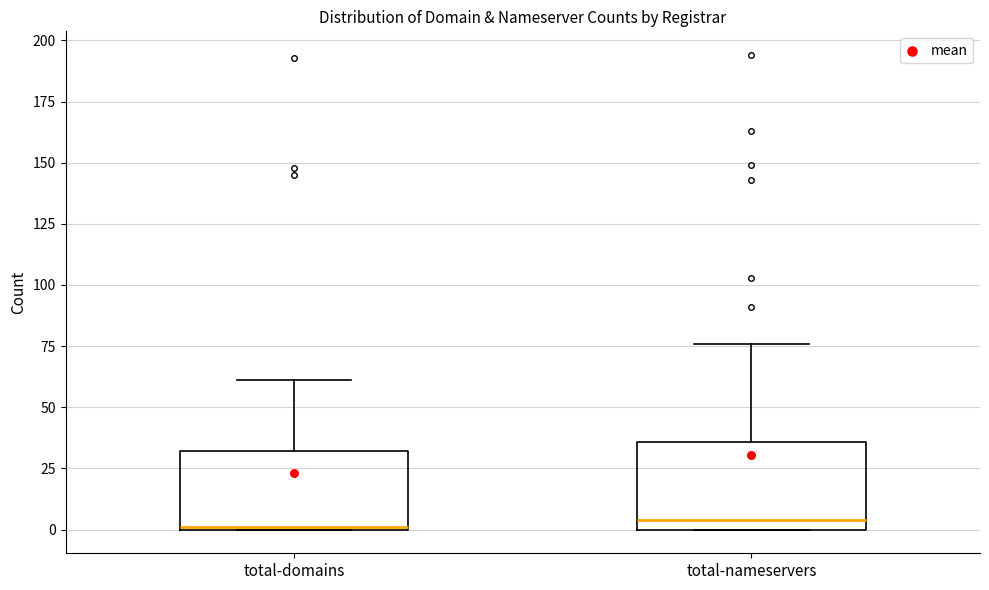

Reading left to right, transcribe this box plot: for each box, give where its median line is, the range the box spans, and where its two whiskers end, as read against the y-axis. The values are not printed on the chart, so give them approximately, as read against the axis.

total-domains: median 0, box 0 to 30, whiskers 0 to 60
total-nameservers: median 5, box 0 to 35, whiskers 0 to 75